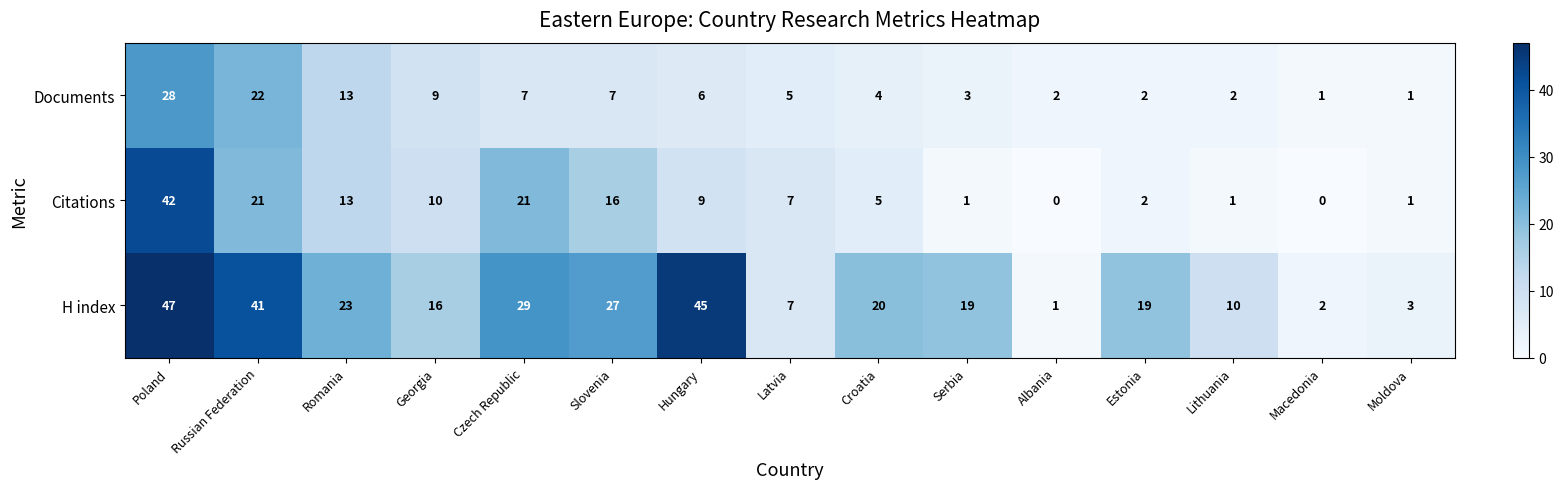

How many values in the H index series are below 19?

6